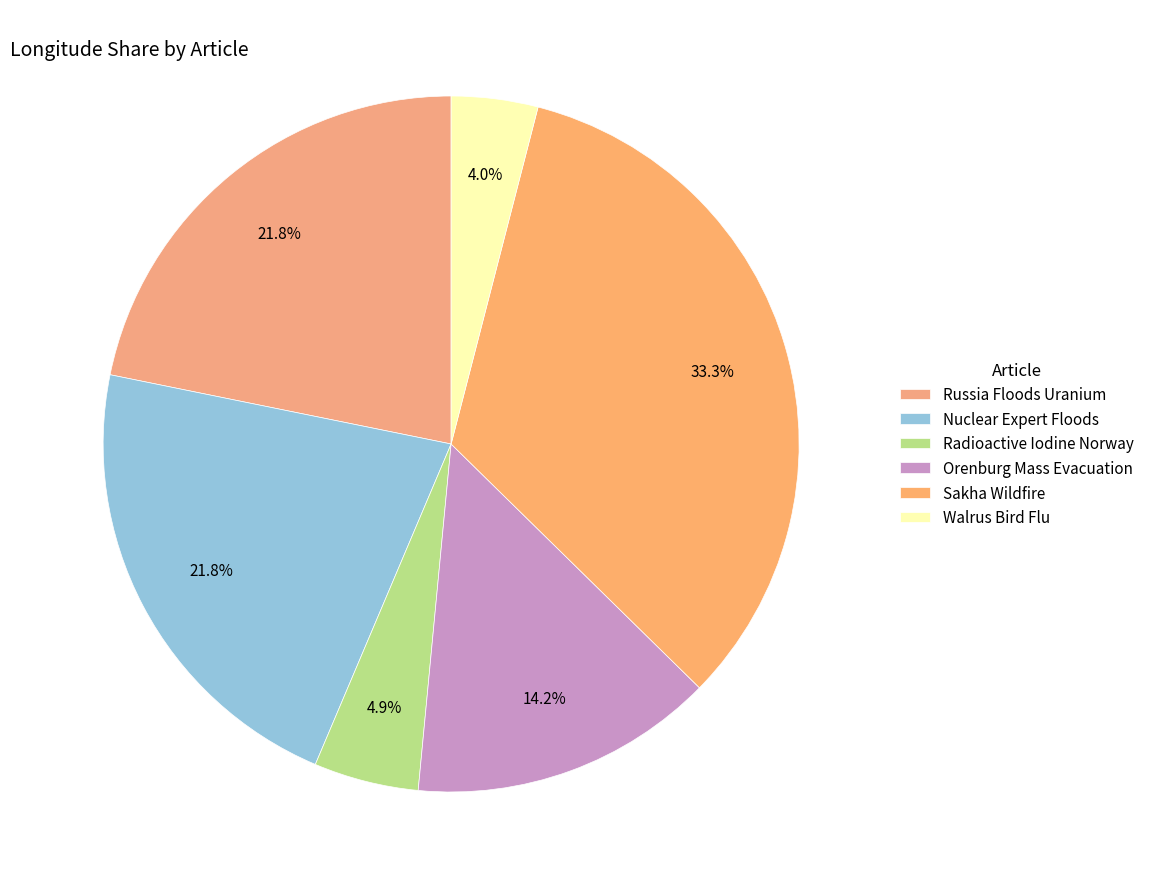

What is the smallest slice in the pie chart?

Walrus Bird Flu